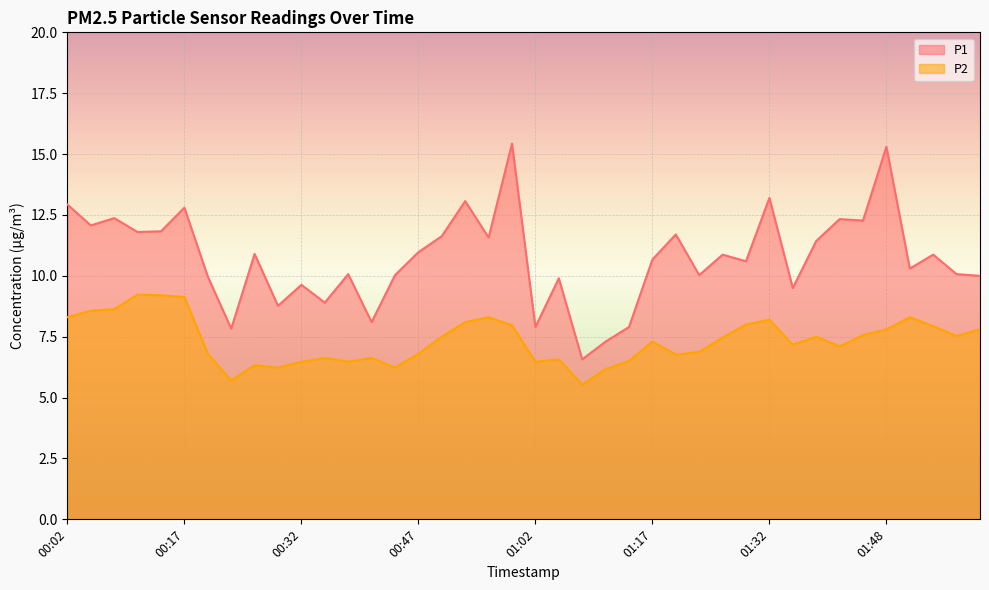

What is the sum of the P1 values at 00:56 and 00:14?

23.4